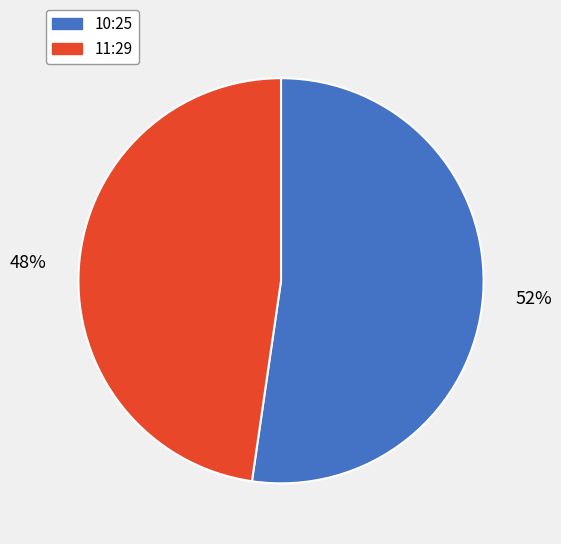

Count the number of slices in the pie.

2